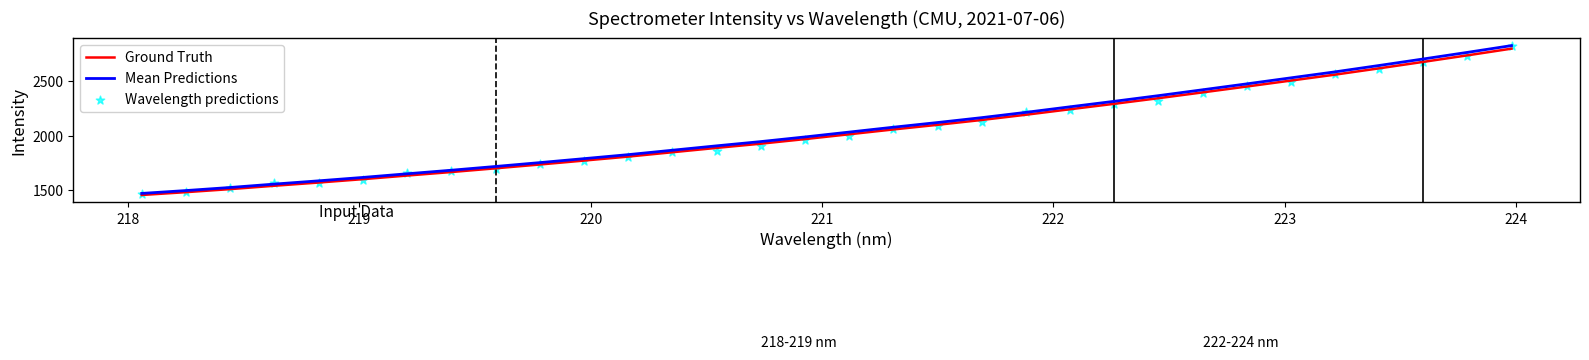

Which series has the largest Y range (max minus min)?

Wavelength predictions